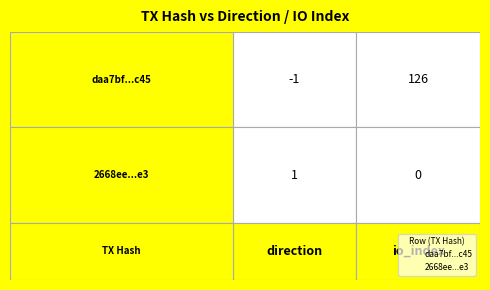

List the series in order of their peak value, highest first.

daa7bf890cd83113c7eda57ce69f3ed90ac9c45, 2668ee0caa12b968b291ddb1740ec5c0d9468e3